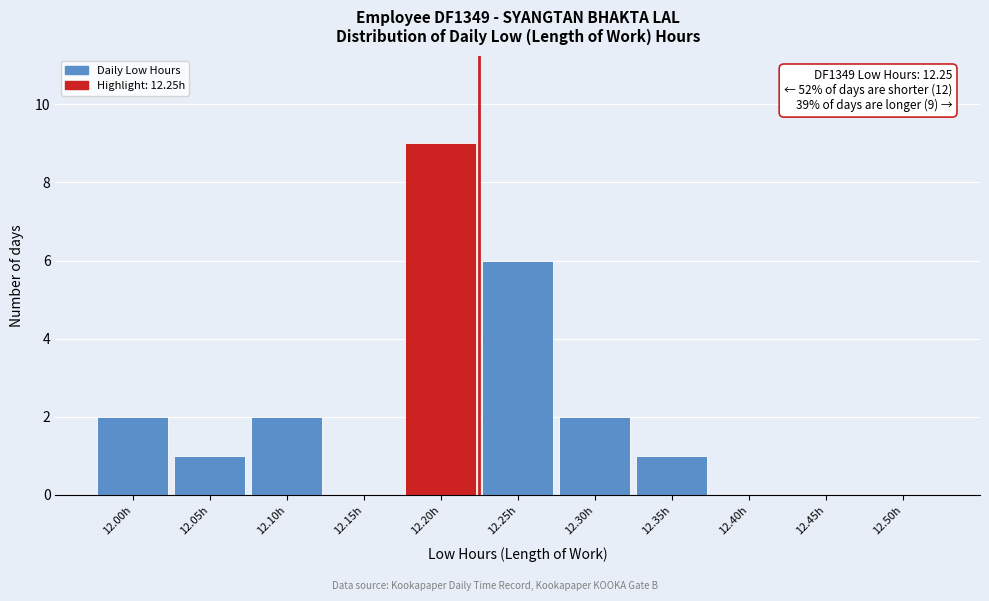

Reading left to right, list all the values displayed in this chart.

12.00h=2	12.05h=1	12.10h=2	12.15h=0	12.20h=9	12.25h=6	12.30h=2	12.35h=1	12.40h=0	12.45h=0	12.50h=0